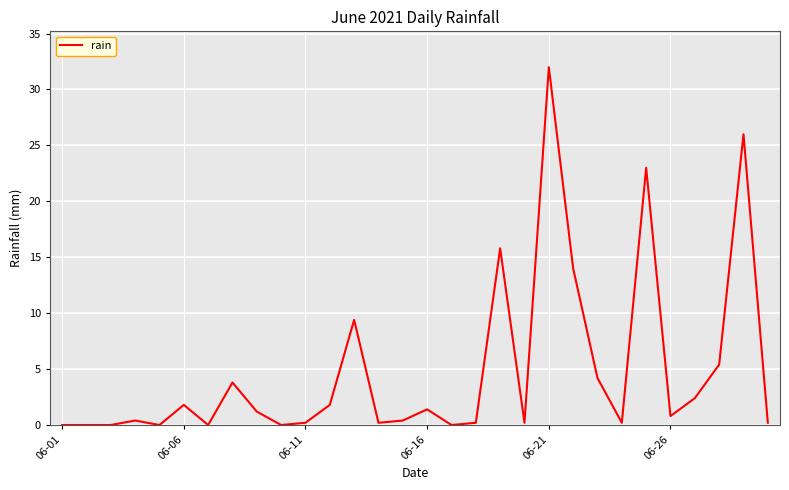

What is the greatest value displayed?

32.0